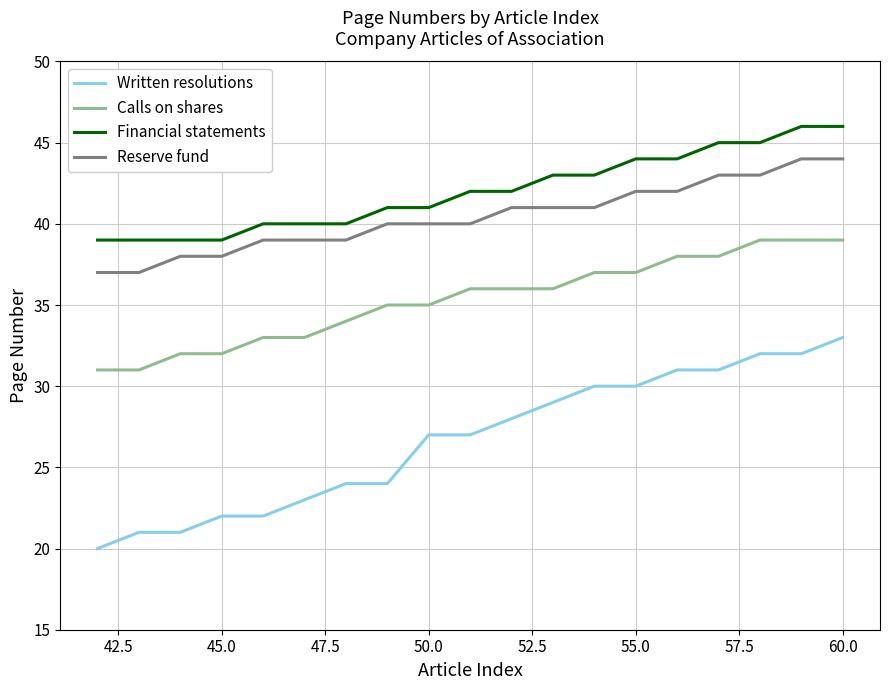

True or false: Reserve fund and Calls on shares intersect in this chart.

False